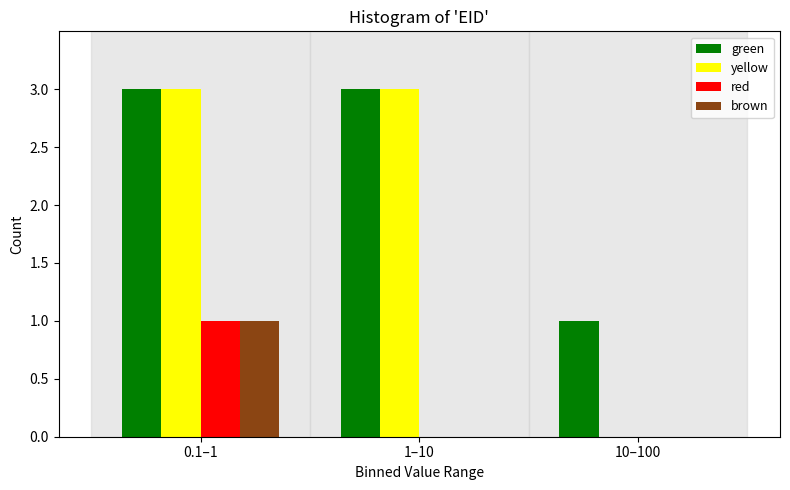

Reading left to right, list all the values displayed in this chart.

green: 0.1–1=3	1–10=3	10–100=1
yellow: 0.1–1=3	1–10=3	10–100=0
red: 0.1–1=1	1–10=0	10–100=0
brown: 0.1–1=1	1–10=0	10–100=0